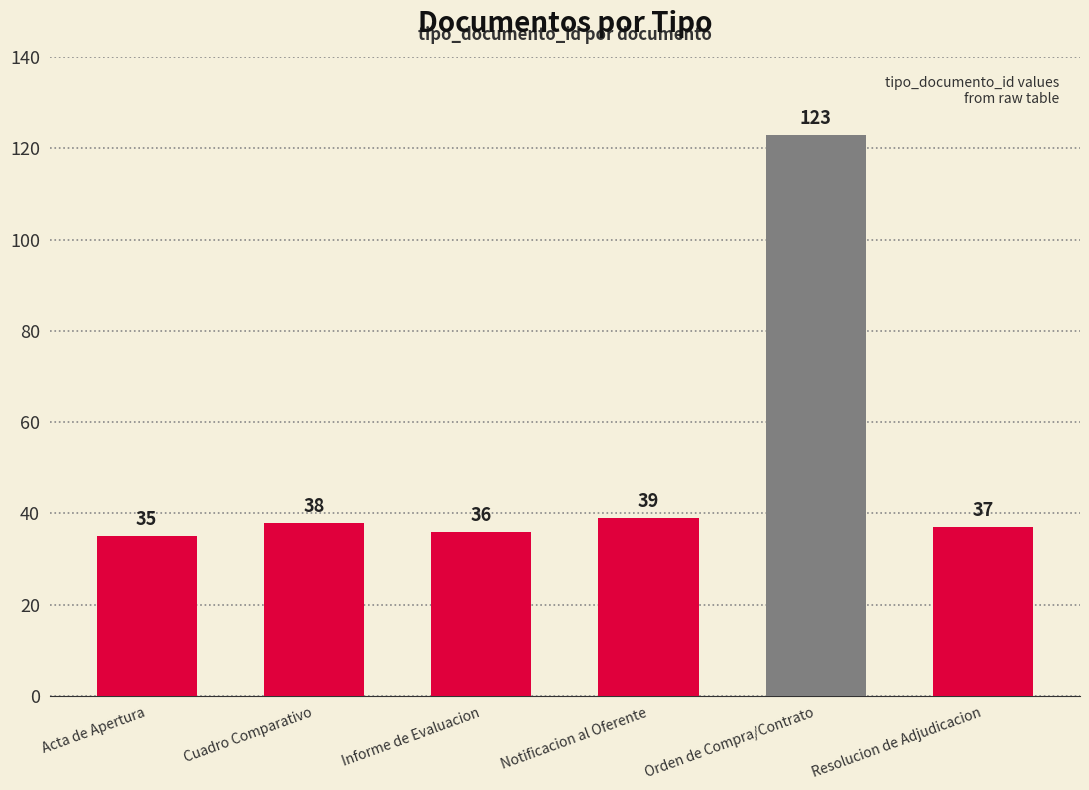

Where is the data nearest to the value 79?

Notificacion al Oferente